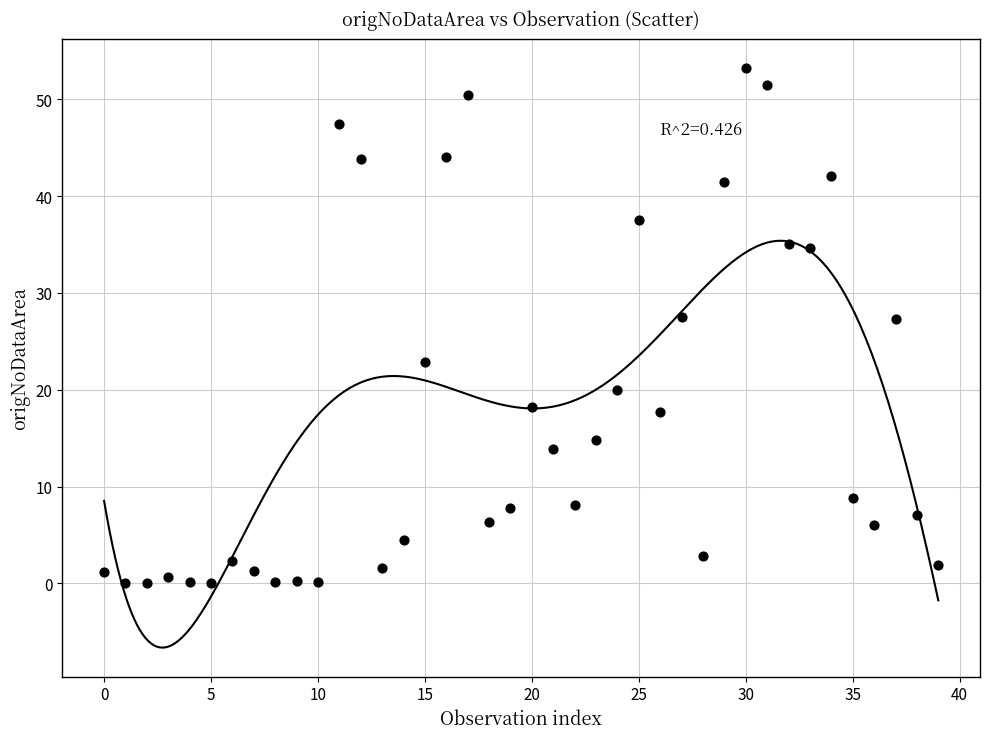

What is the range of Y values (max minus min)?

53.3